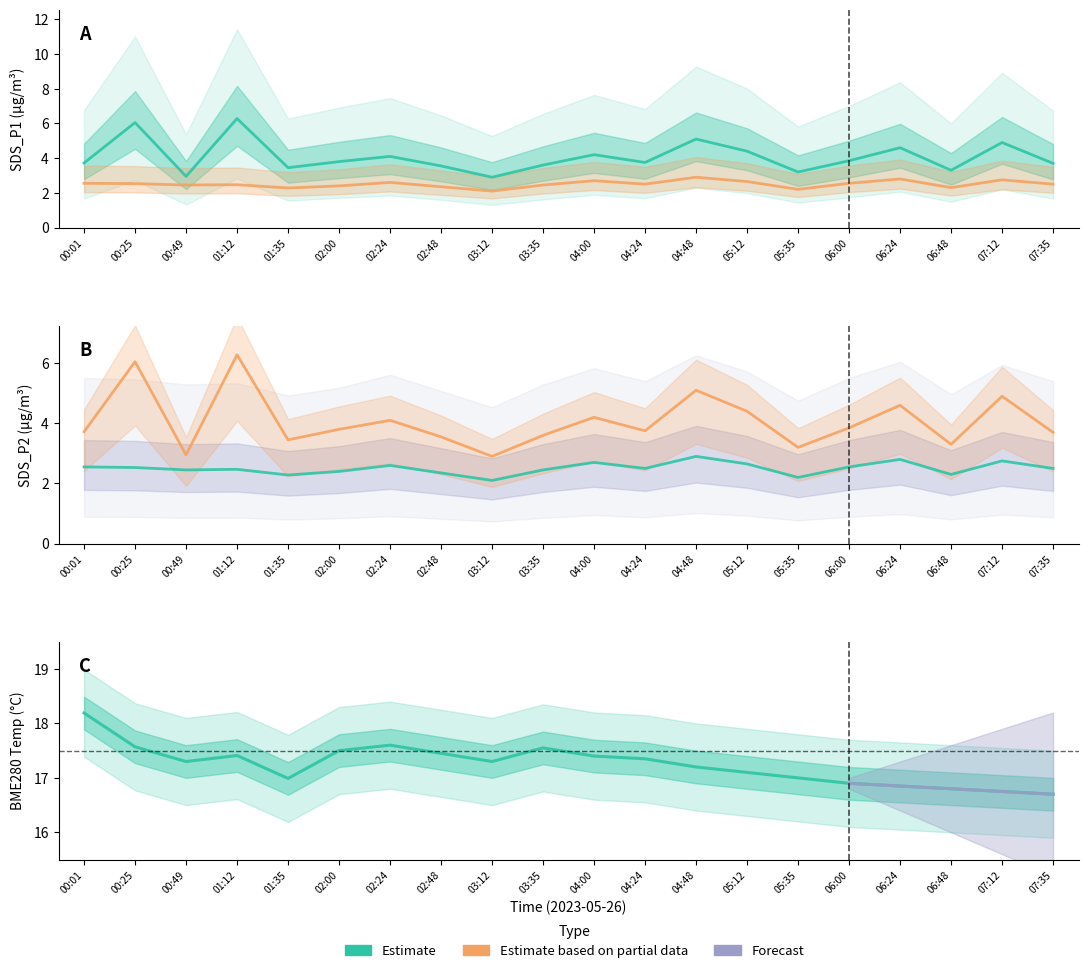

Is this an area chart (filled region under the line)?

No